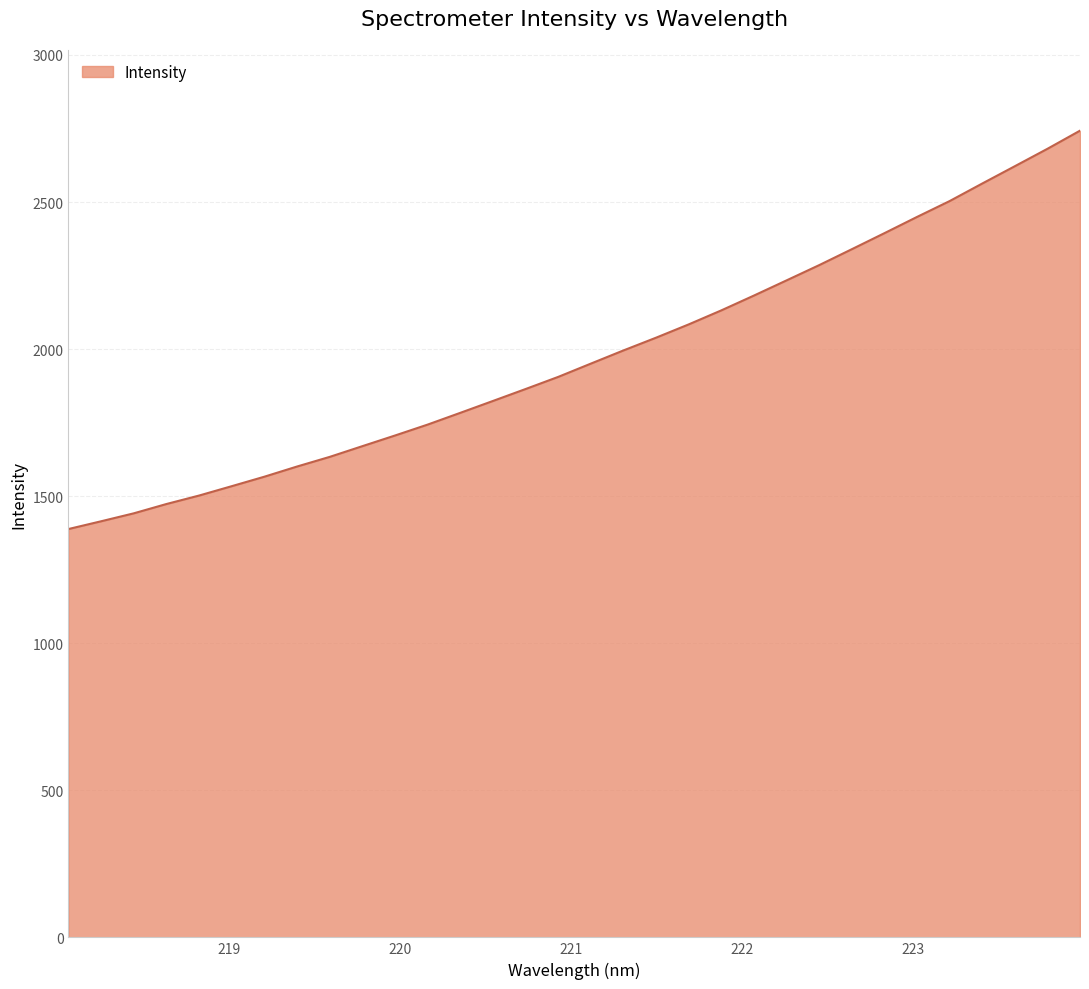

What is the difference between the maximum and minimum values?

1354.4